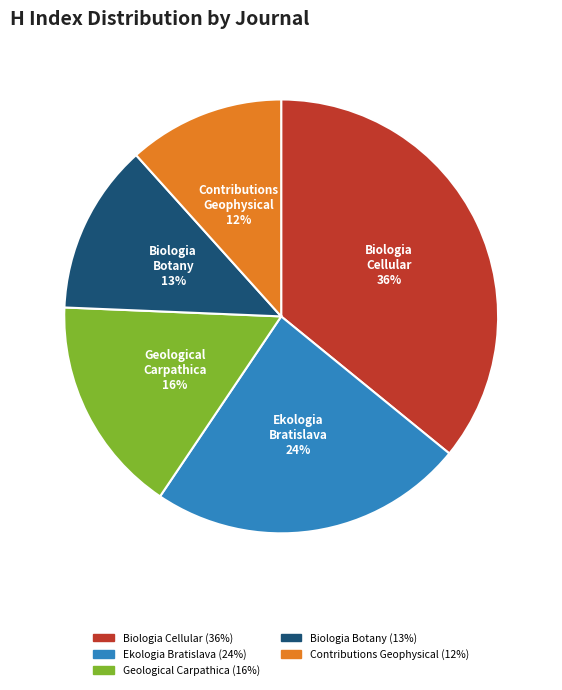

How many slices are in this pie chart?

5